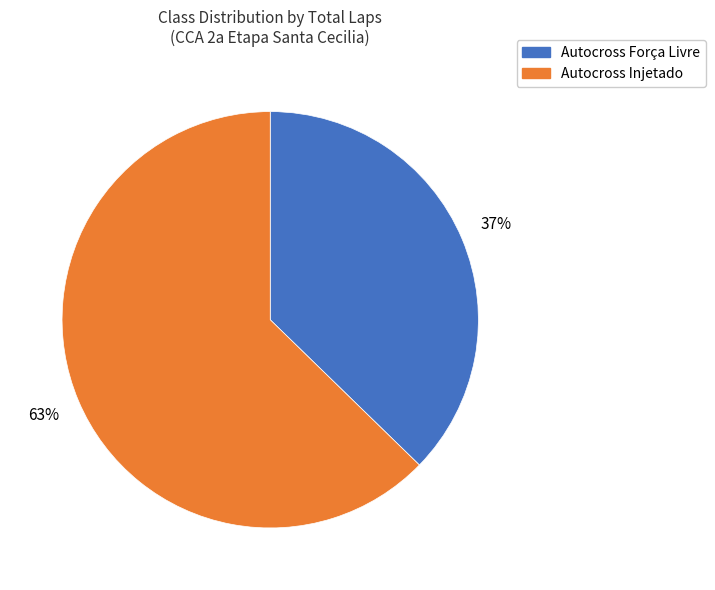

Is Autocross Injetado the majority of the pie?

Yes